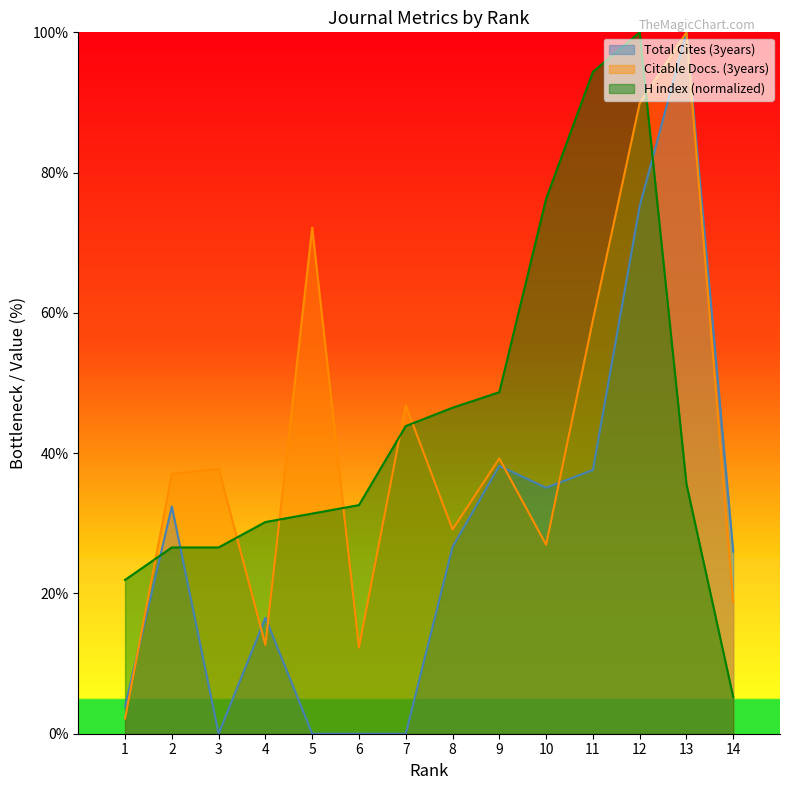

Reading left to right, what are all the values shown in this chart?

Total Cites (3years): 3.9	32.4	0.0	16.5	0.0	0.0	0.0	26.6	38.2	35.1	37.6	75.2	100.0	26.0
Citable Docs. (3years): 2.2	37.1	37.8	12.7	72.2	12.3	46.8	29.1	39.2	26.9	59.0	89.9	100.0	18.8
H index: 21.9	26.6	26.6	30.2	31.4	32.6	43.9	46.5	48.7	76.3	94.4	100.0	35.6	5.2